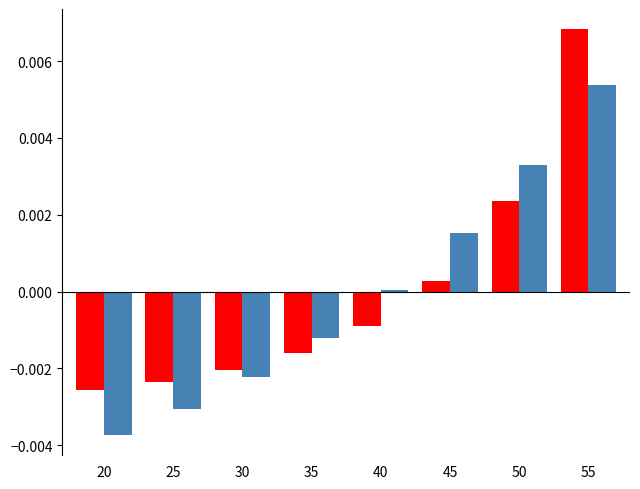

At which category is the sum across all series the highest?

55